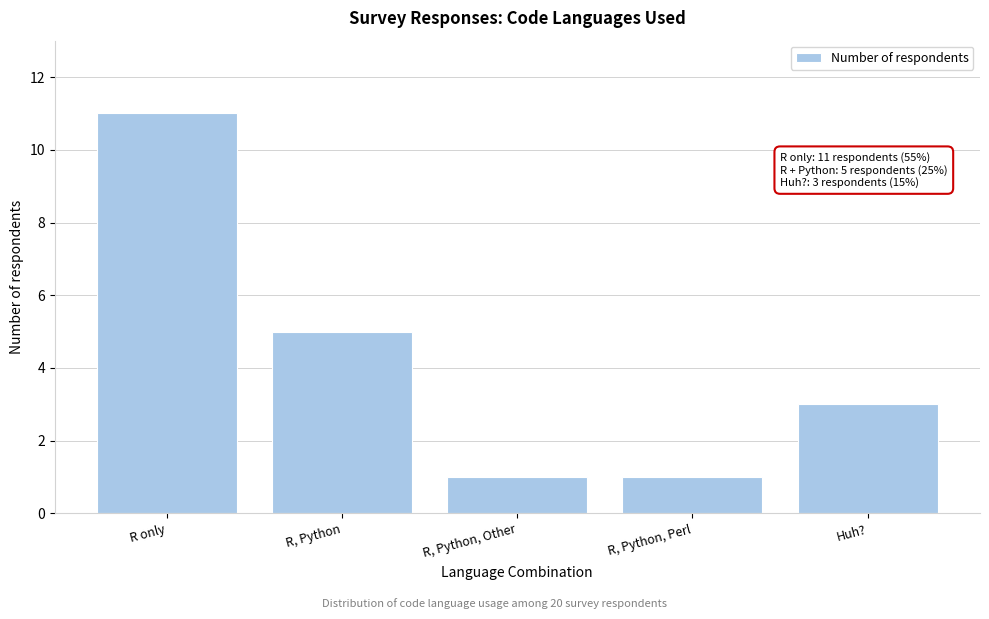

Reading left to right, what are all the values shown in this chart?

11	5	1	1	3